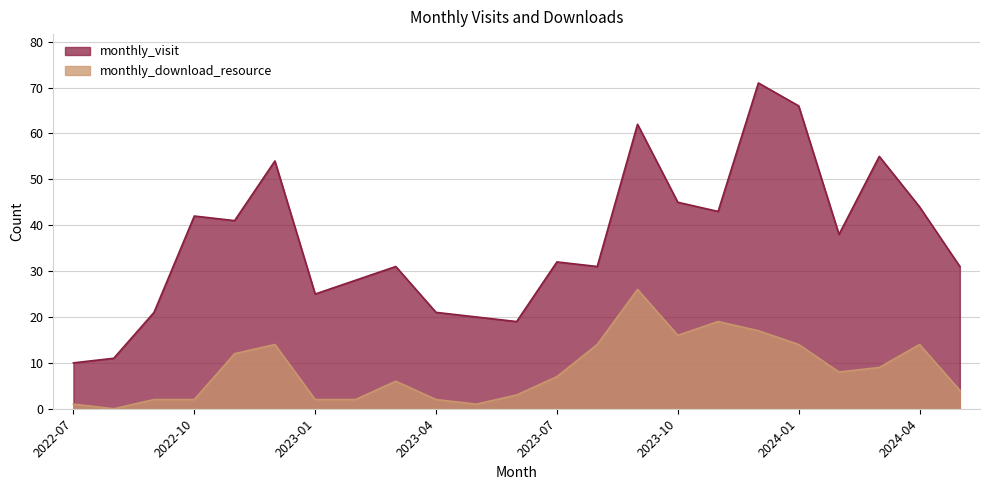

Which category has the lowest value across all series?

2022-08